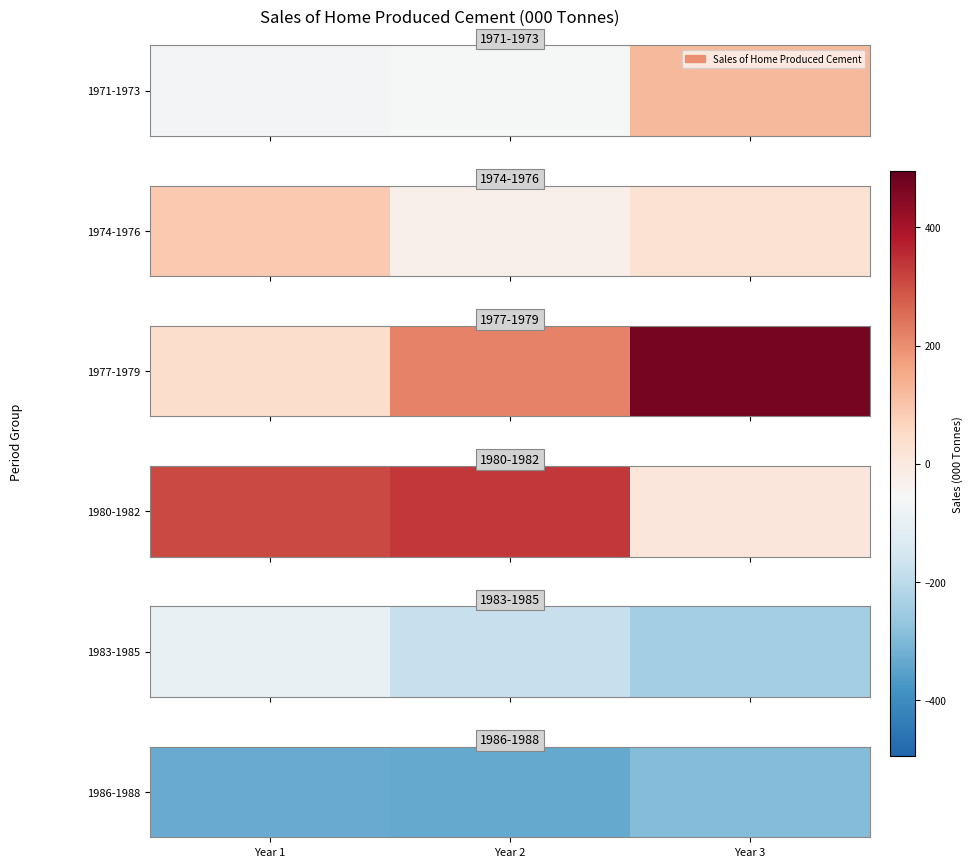

What is the maximum value shown in the chart?

-290.6